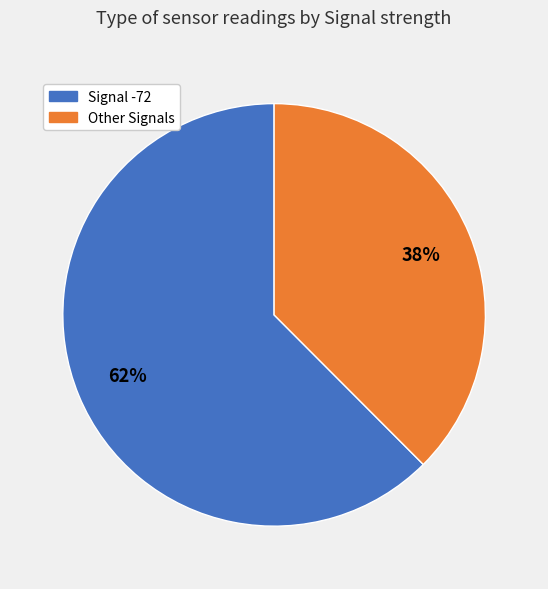

How many slices are in this pie chart?

2